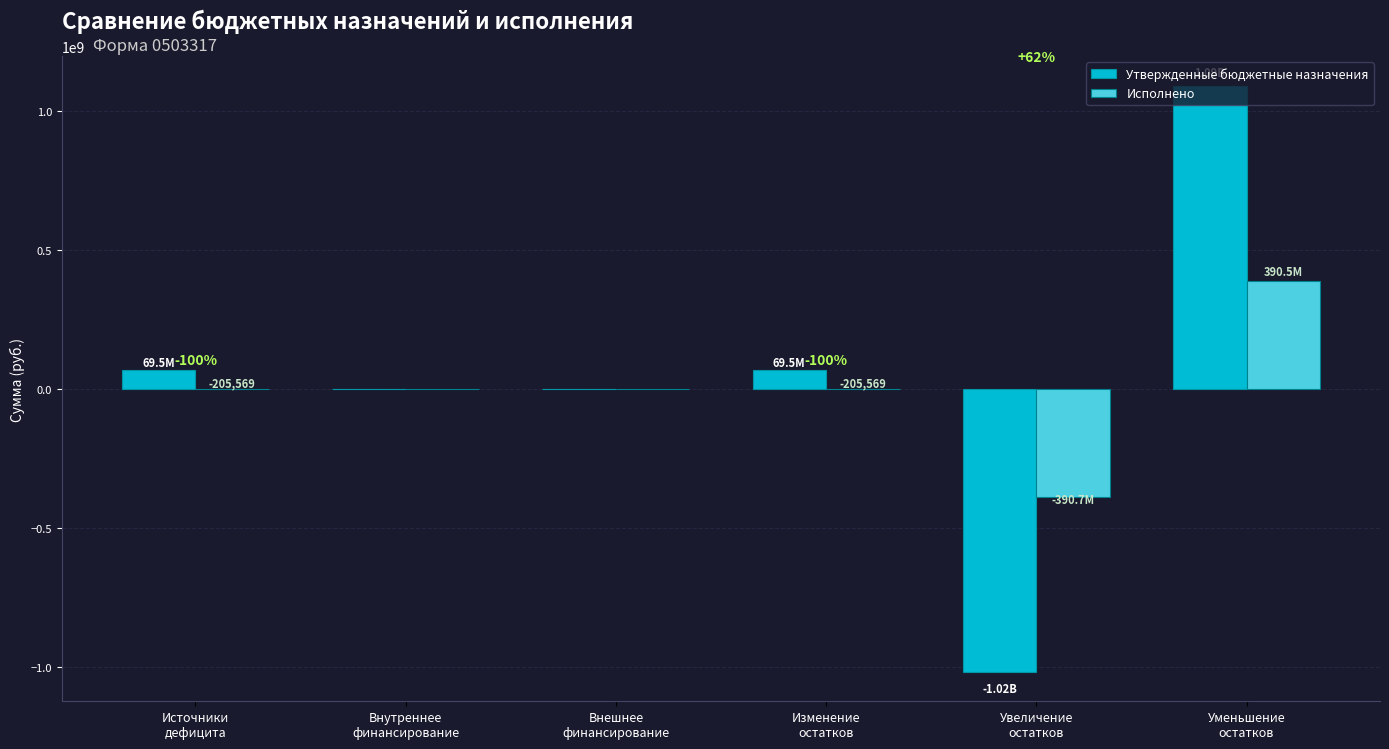

Between Уменьшение
остатков and Увеличение
остатков, which is larger?

Уменьшение
остатков